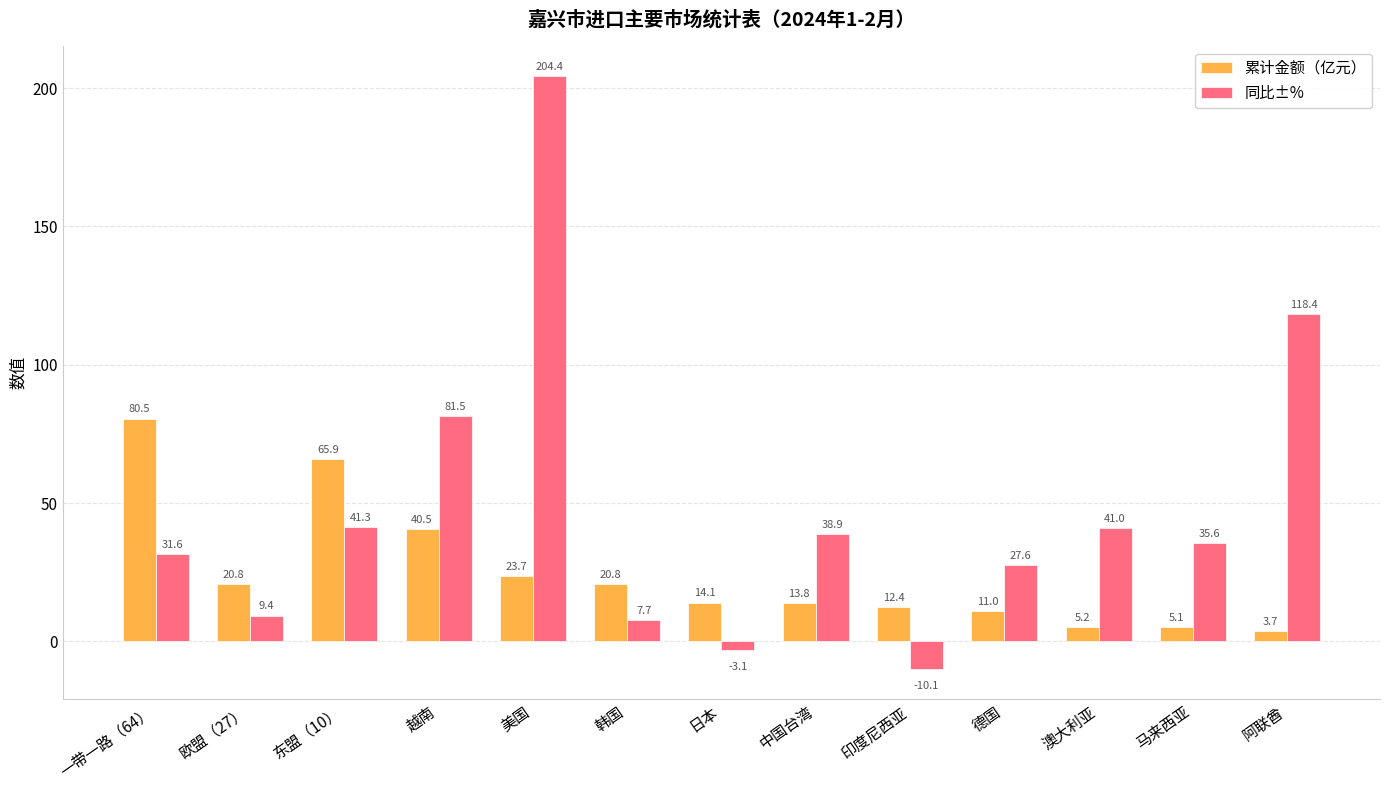

Is it true that 累计金额（亿元） equals 13.0 at 韩国?

False